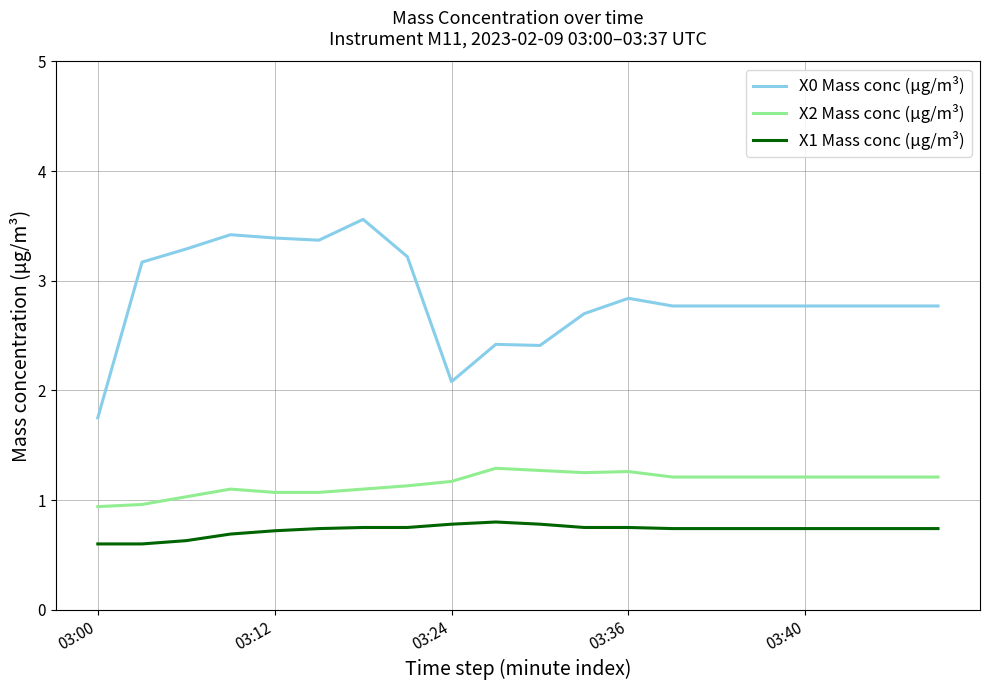

Which series has the largest range (max minus min)?

X0 Mass conc (μg/m³)